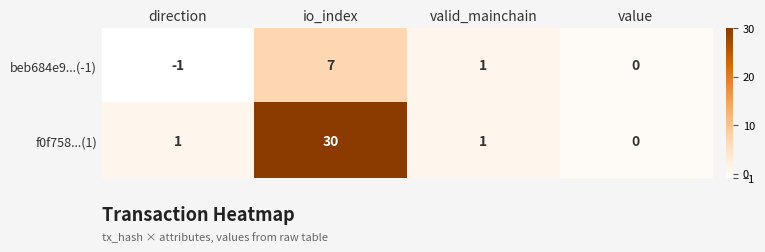

Which label corresponds to the largest value in the chart?

io_index